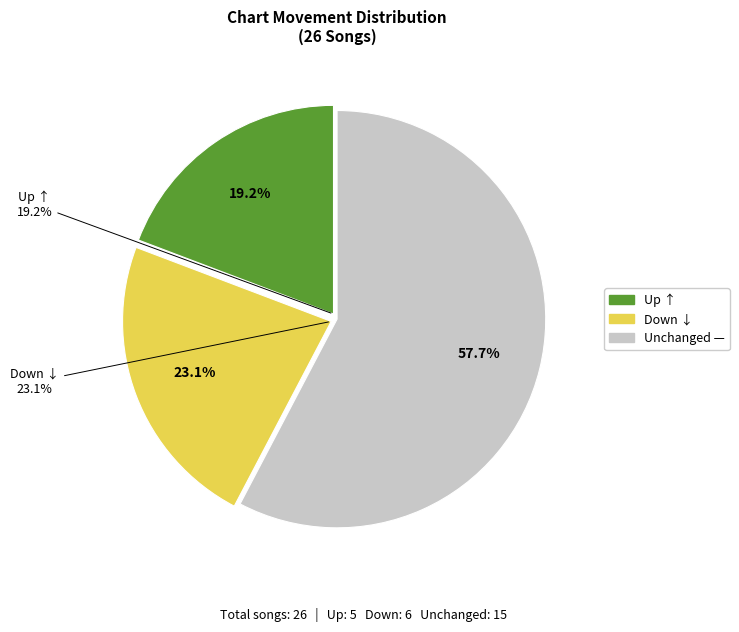

What is the total percentage of down and up?

42.3%